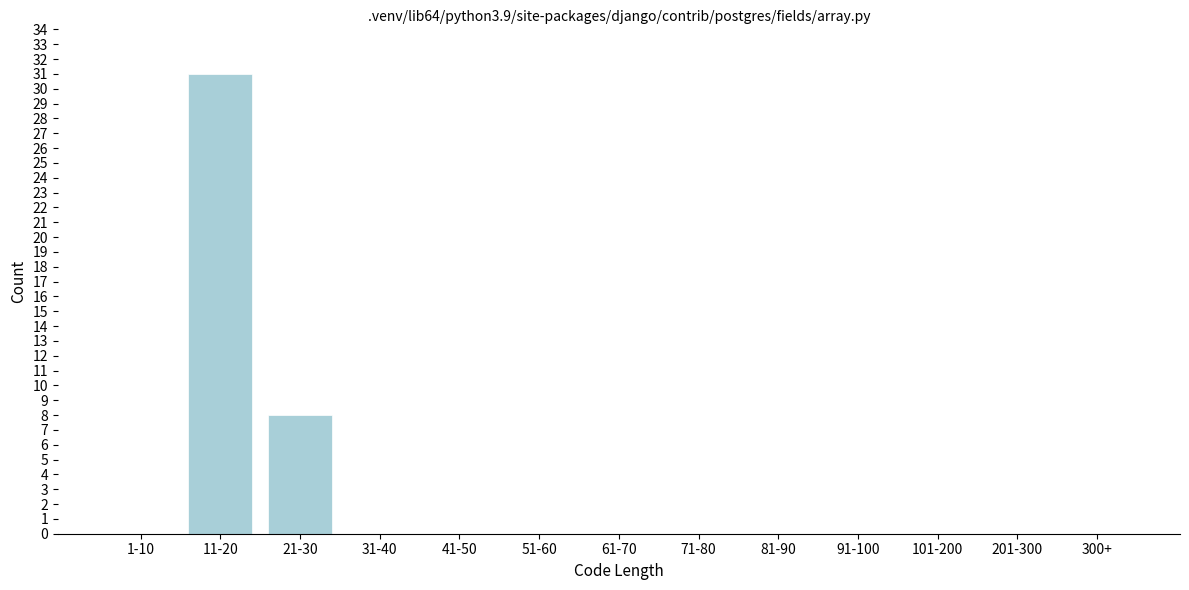

Reading left to right, extract all data points from this chart.

1-10=0	11-20=31	21-30=8	31-40=0	41-50=0	51-60=0	61-70=0	71-80=0	81-90=0	91-100=0	101-200=0	201-300=0	300+=0